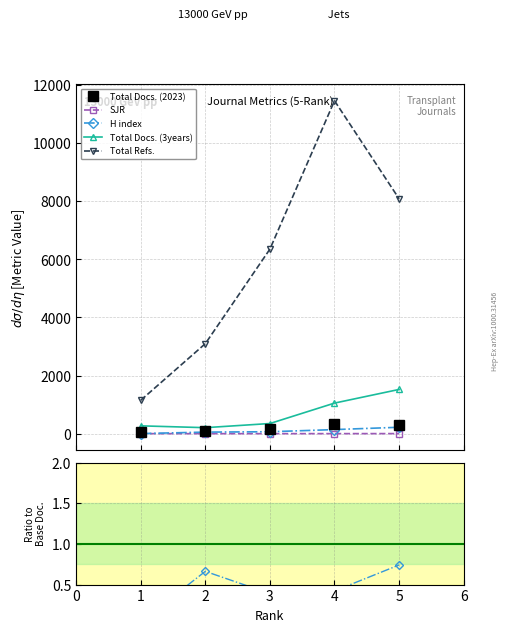

True or false: H index and Total Refs. intersect in this chart.

False